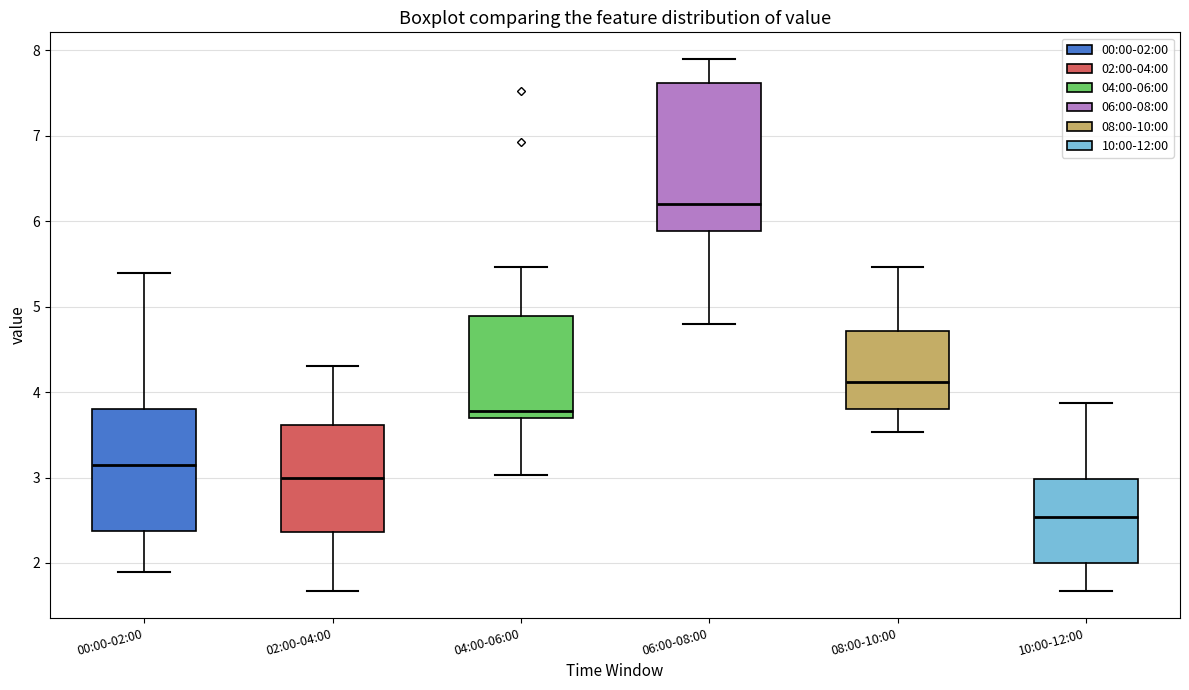

Comparing the boxes themselves (not the whiskers), which one is the tallest?

06:00-08:00